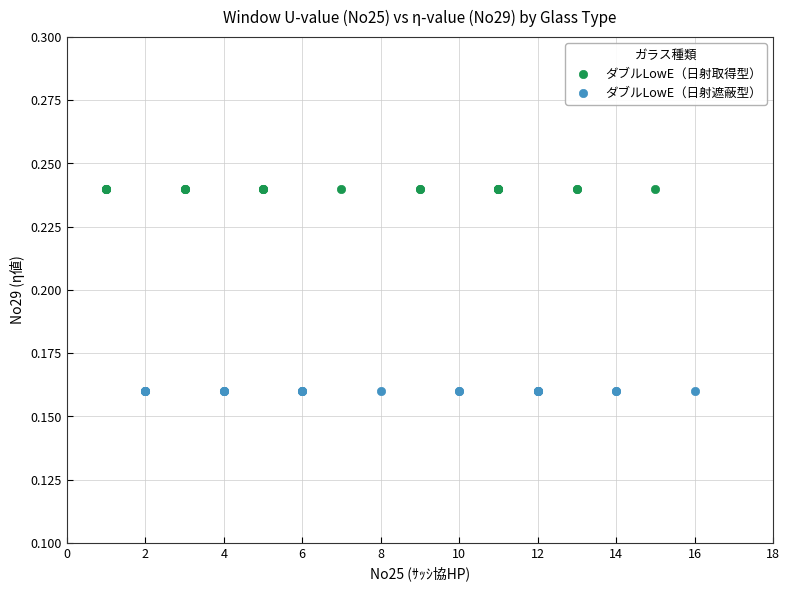

What are all the series names shown in the legend?

ダブルLowE（日射取得型）, ダブルLowE（日射遮蔽型）